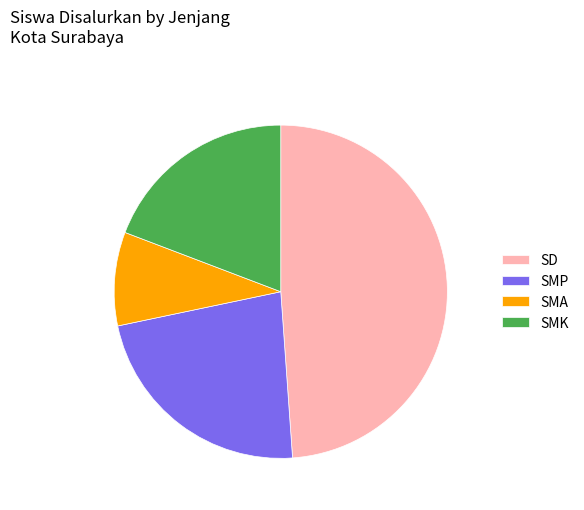

Which slice is the smallest?

SMA